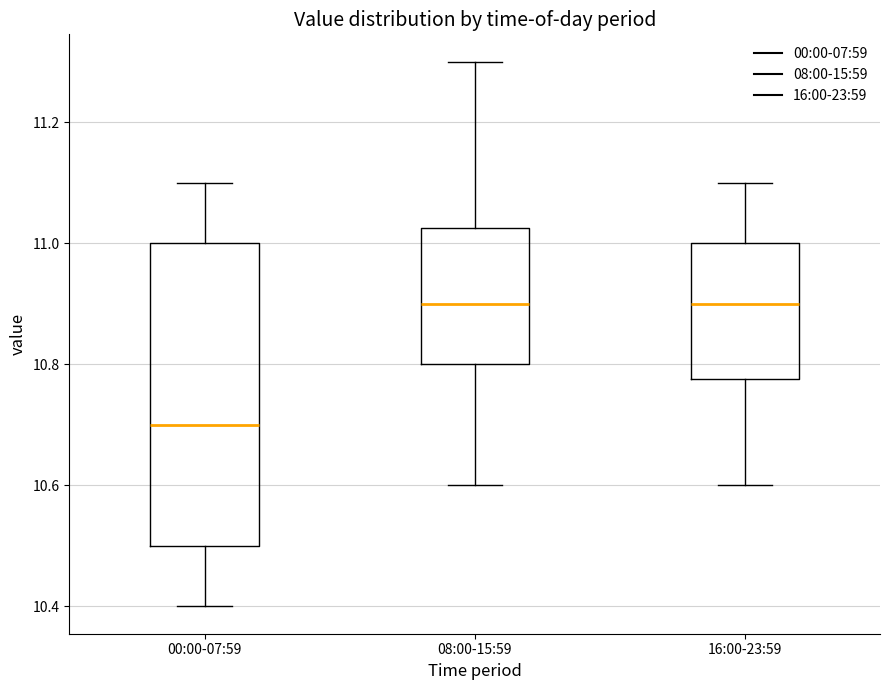

Which box is the tallest, from its lower edge to its upper edge?

00:00-07:59